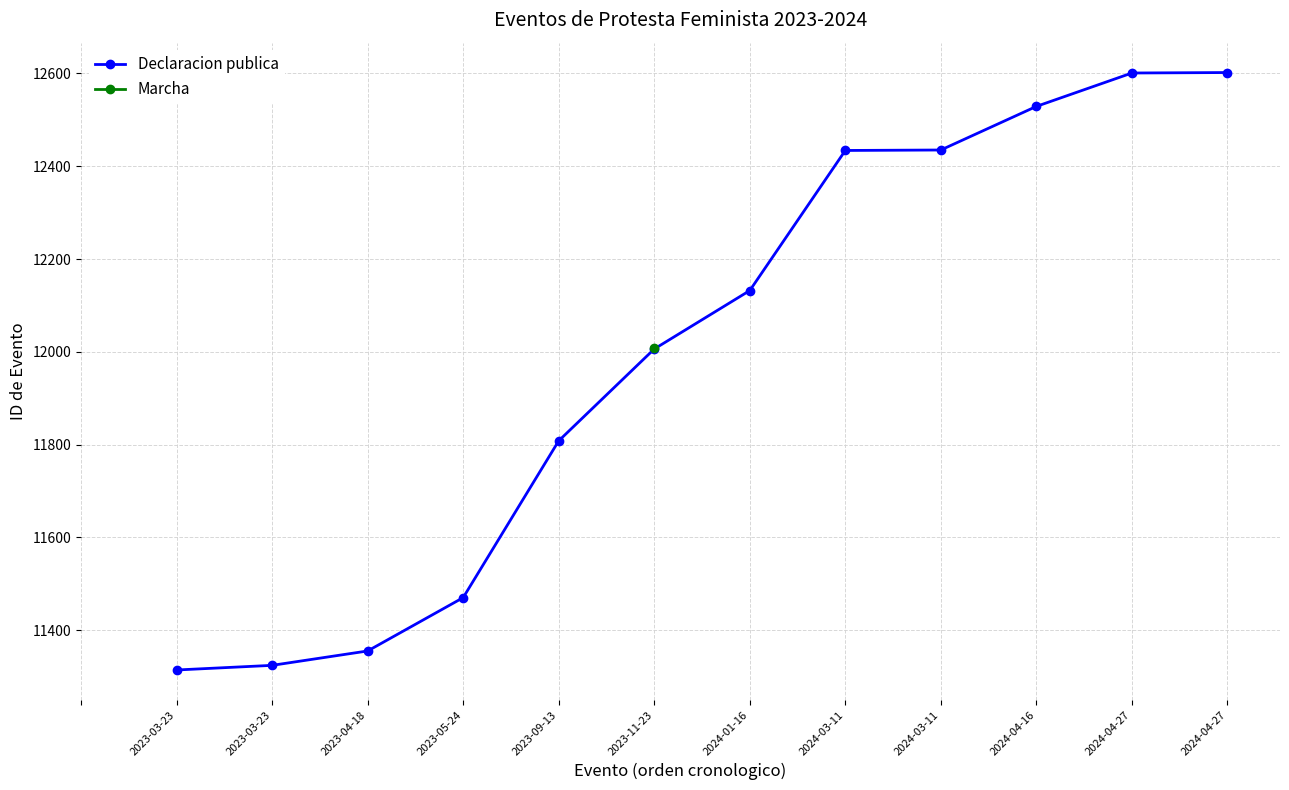

Reading left to right, what are all the values shown in this chart?

2023-03-23=11314	2023-03-23=11324	2023-04-18=11355	2023-05-24=11470	2023-09-13=11808	2023-11-23=12006	2024-01-16=12132	2024-03-11=12434	2024-03-11=12435	2024-04-16=12529	2024-04-27=12601	2024-04-27=12602